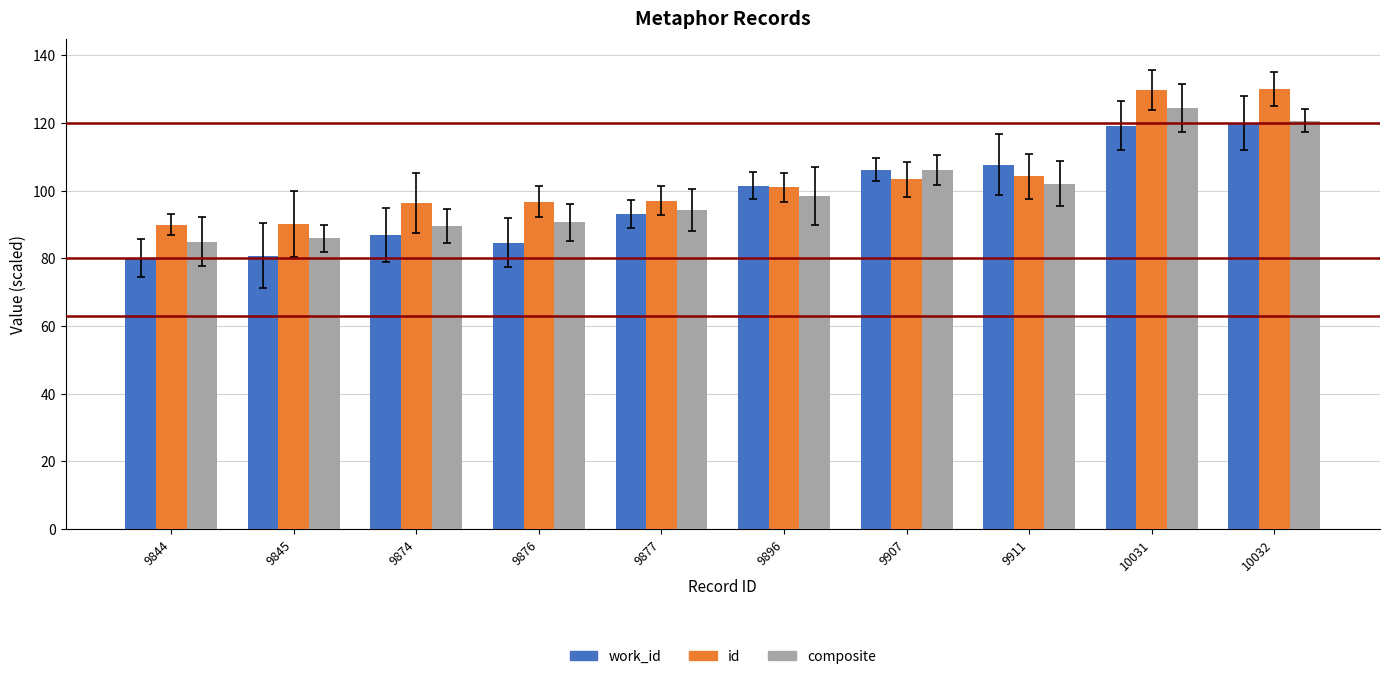

Rank the series at 9876 from highest to lowest value.

id, composite, work_id